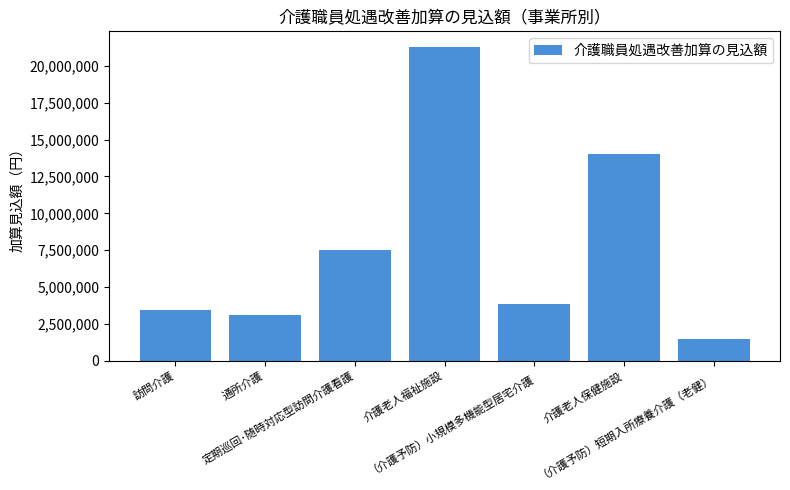

How many categories are shown in the chart?

7